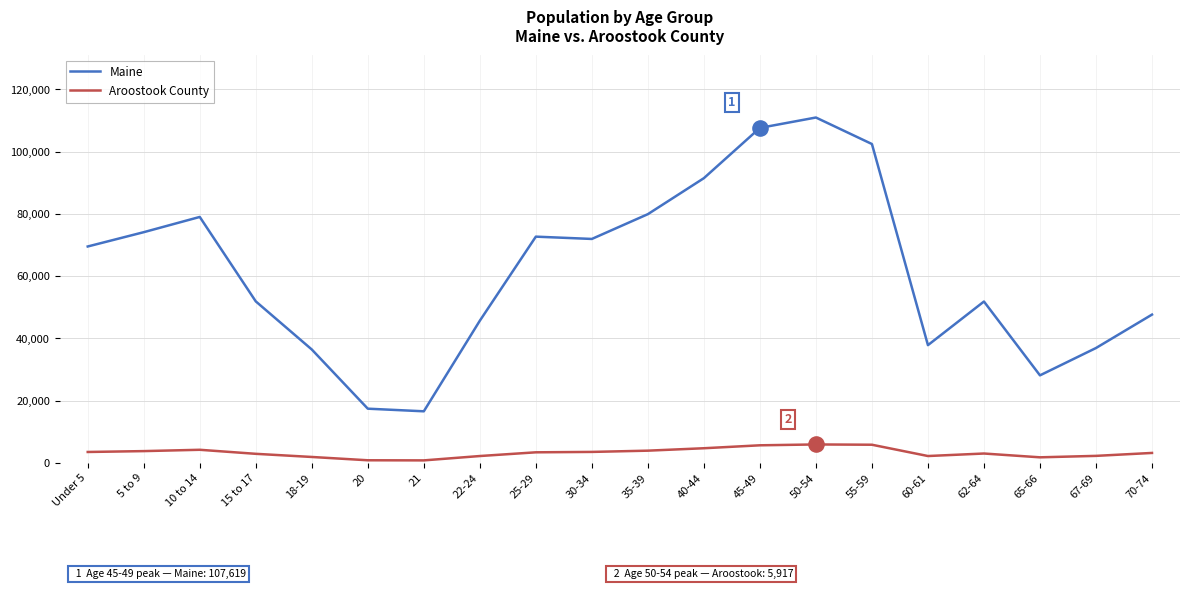

Which series has the largest total across all categories?

Maine